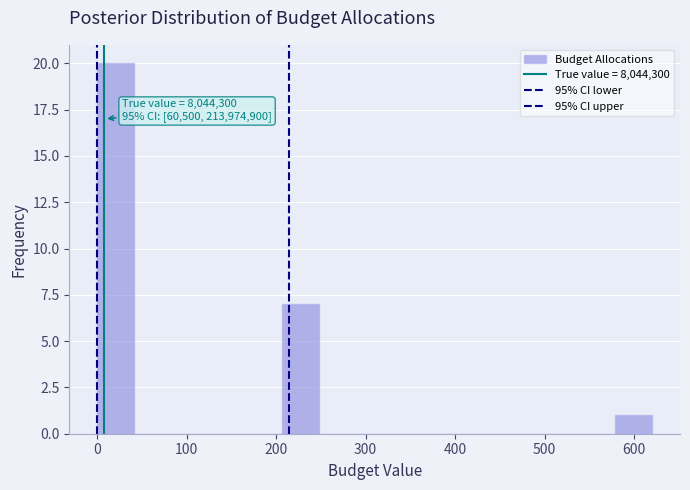

Which range on the x-axis has the tallest bar?

0 to 40